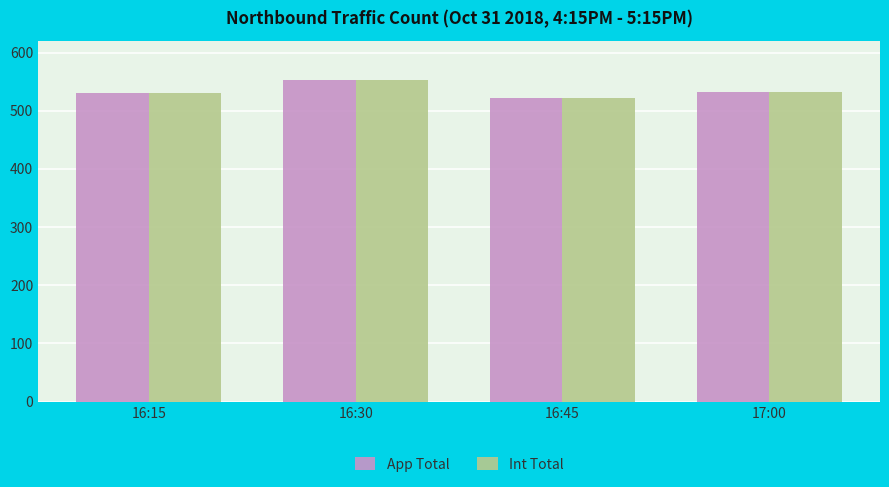

What is the sum of the Int Total values at 16:15 and 17:00?

1063